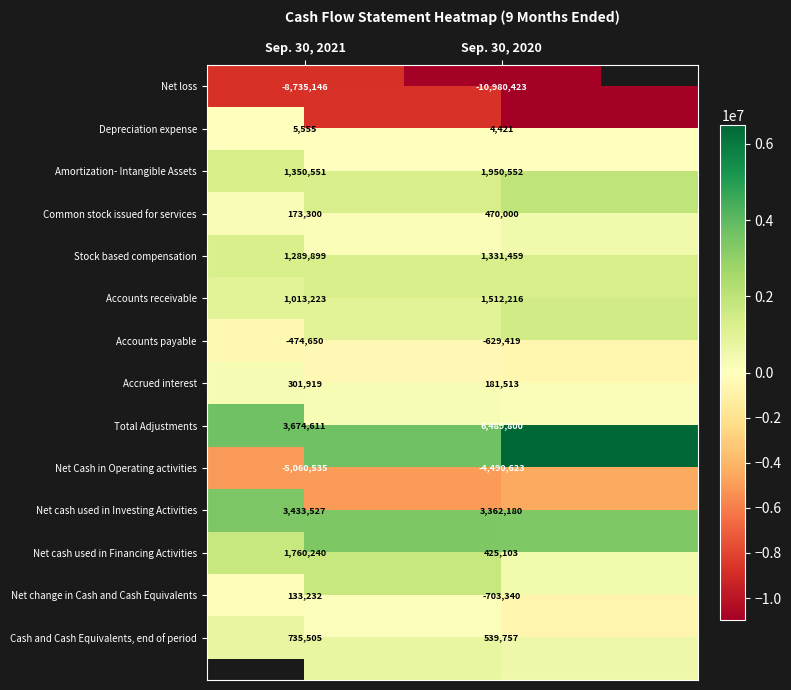

True or false: Net cash used in Investing Activities has a value of 1949749 at Sep. 30, 2021.

False